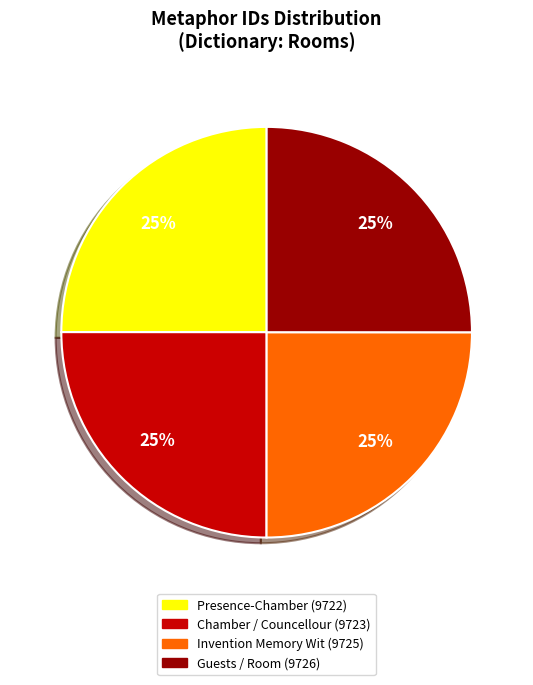

To the nearest percent, what portion does Invention Memory Wit (9725) represent?

25%